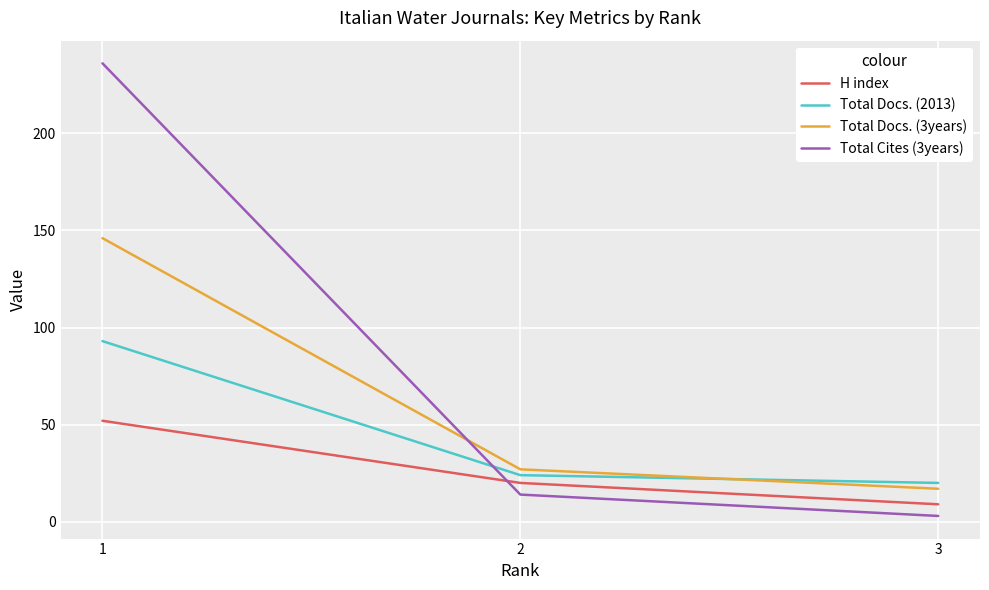

Which series changed the most between 1 and 2?

Total Cites (3years)